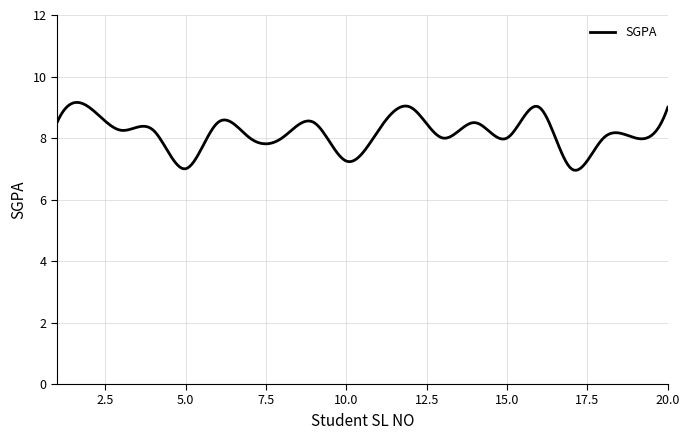

What is the difference between the maximum and minimum values?

2.2